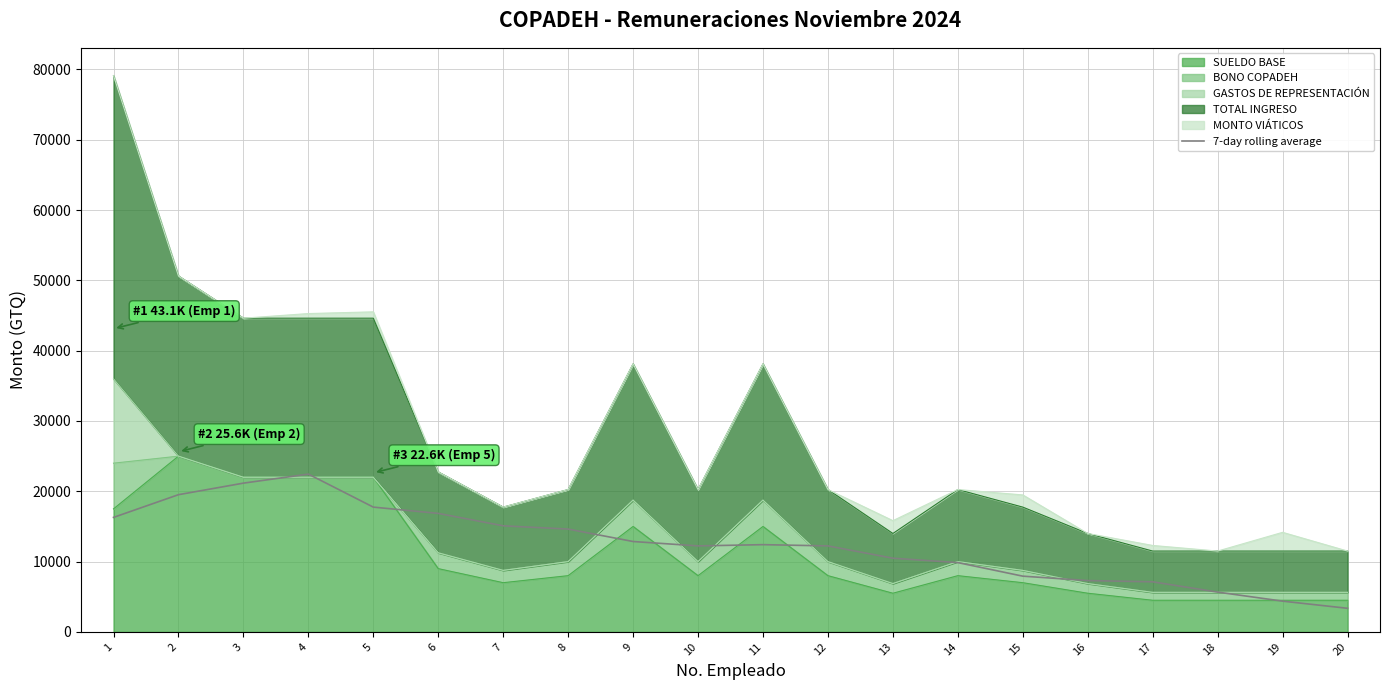

At which label does the data first exceed 12410?

1